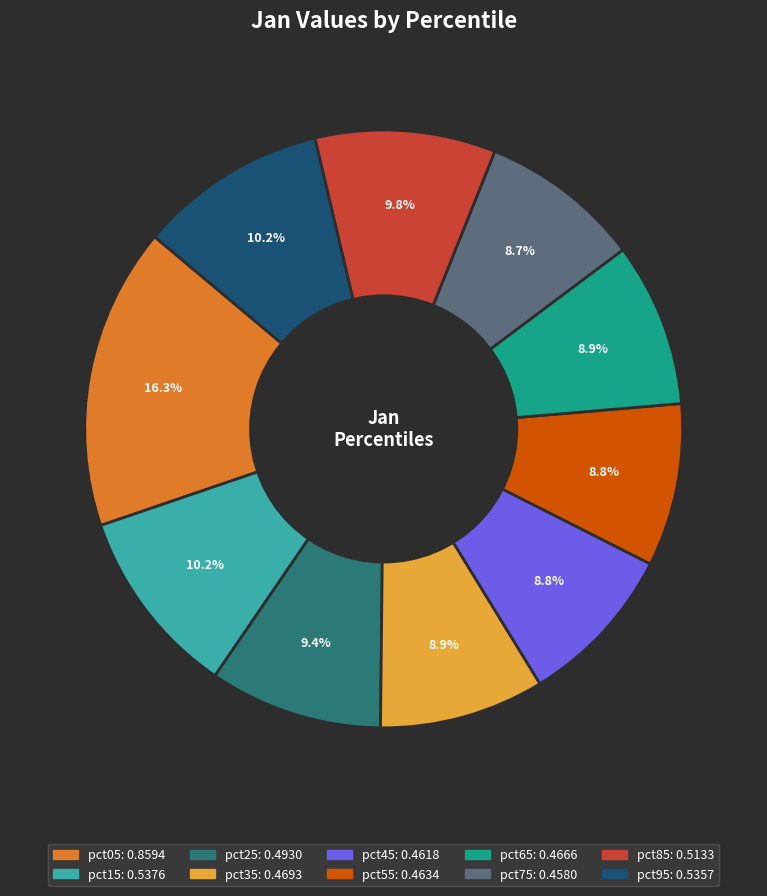

To the nearest percent, what percentage of the pie is pct15?

10%